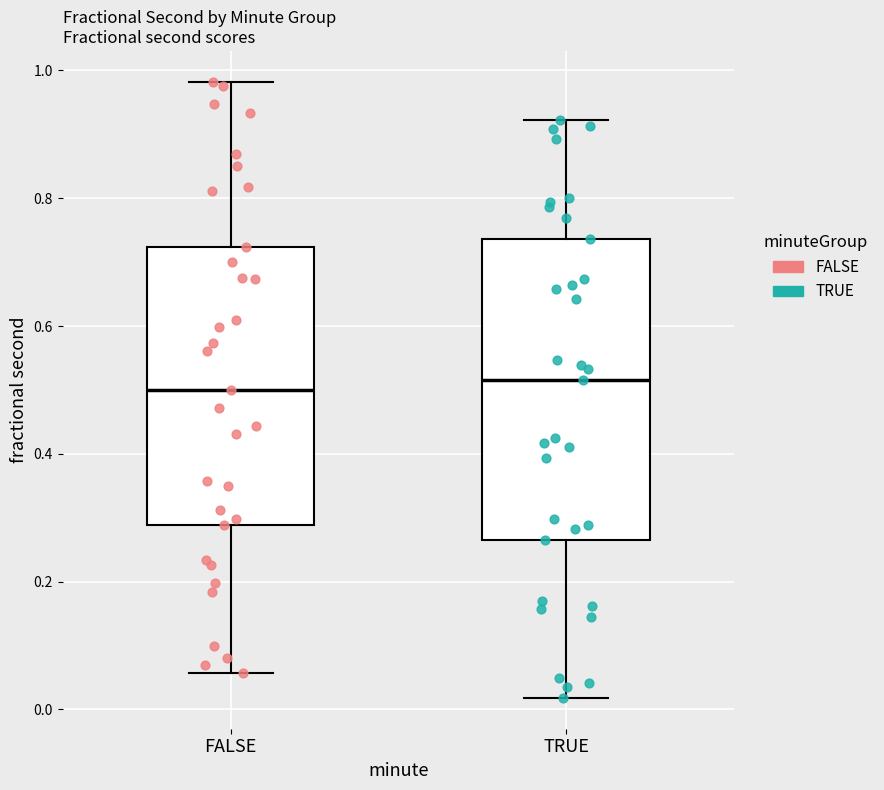

Where does the median line of the box for FALSE sit on the y-axis? The values are not printed on the chart, so give them approximately, as read against the axis.

0.50